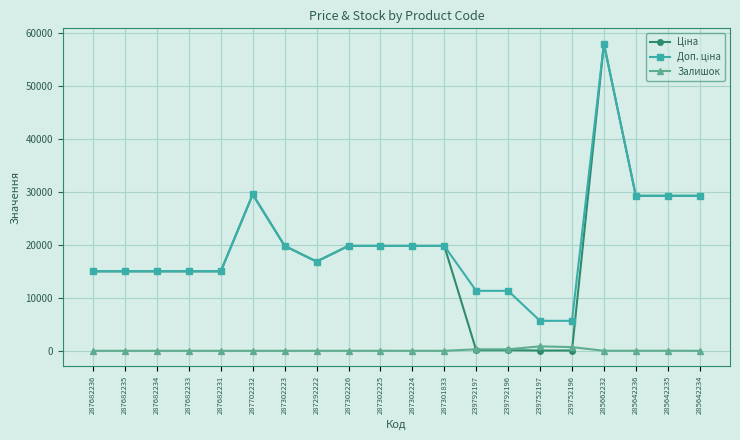

What is the maximum value shown in the chart?

58037.0